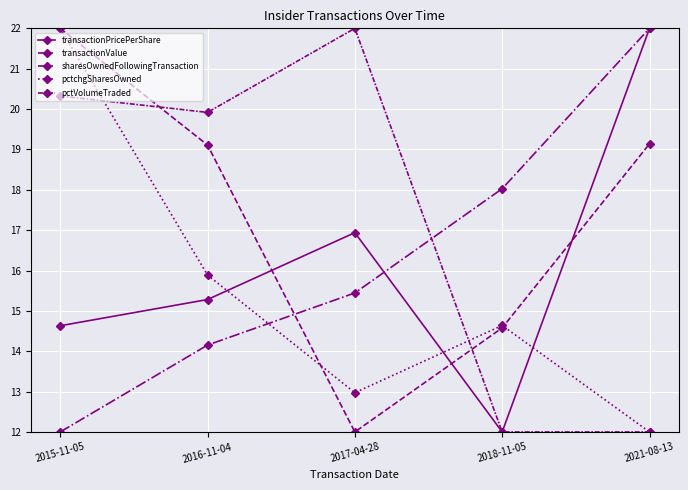

How many distinct data groups are displayed?

5